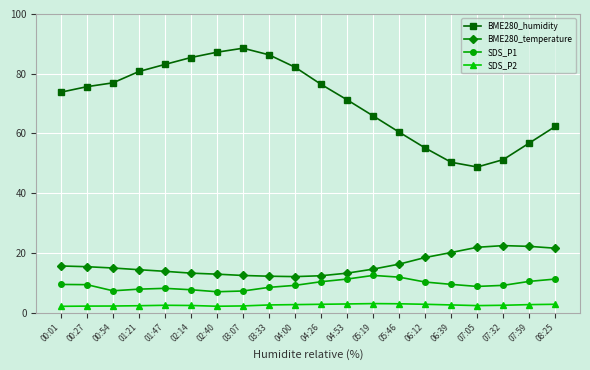

List the series in order of their peak value, highest first.

BME280_humidity, BME280_temperature, SDS_P1, SDS_P2